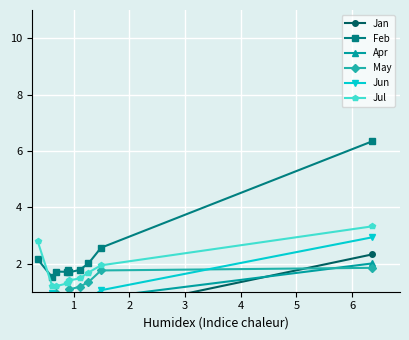

True or false: Jan has a value of 1.1 at 0.

False